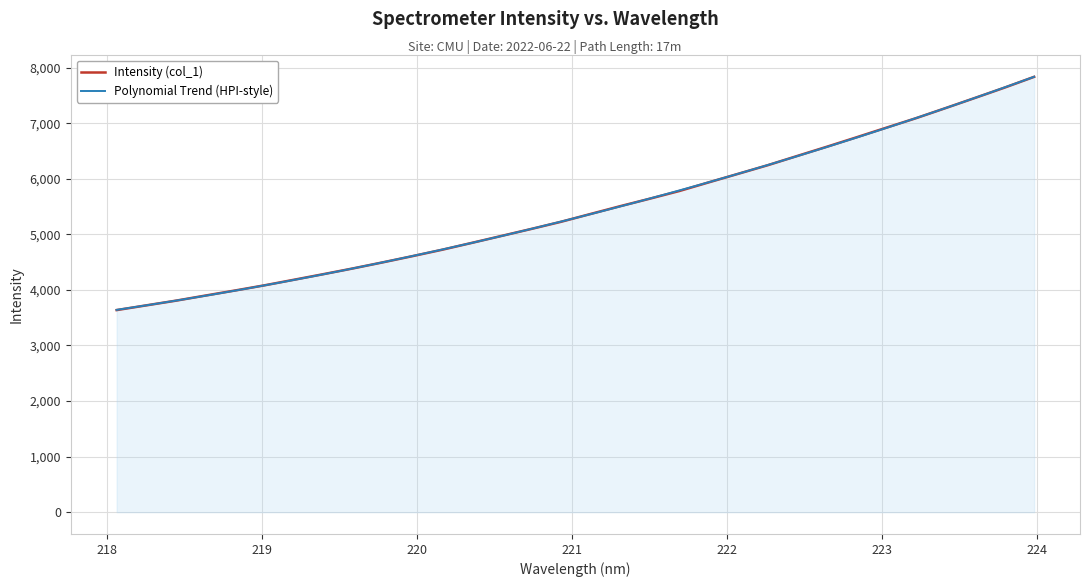

Rank the categories by value from highest to lowest.

223.9802, 223.7895, 223.5987, 223.408, 223.2172, 223.0264, 222.8355, 222.6447, 222.4538, 222.263, 222.0721, 221.8812, 221.6902, 221.4993, 221.3083, 221.1174, 220.9264, 220.7354, 220.5444, 220.3533, 220.1623, 219.9712, 219.7801, 219.589, 219.3979, 219.2067, 219.0156, 218.8244, 218.6332, 218.442, 218.2508, 218.0596